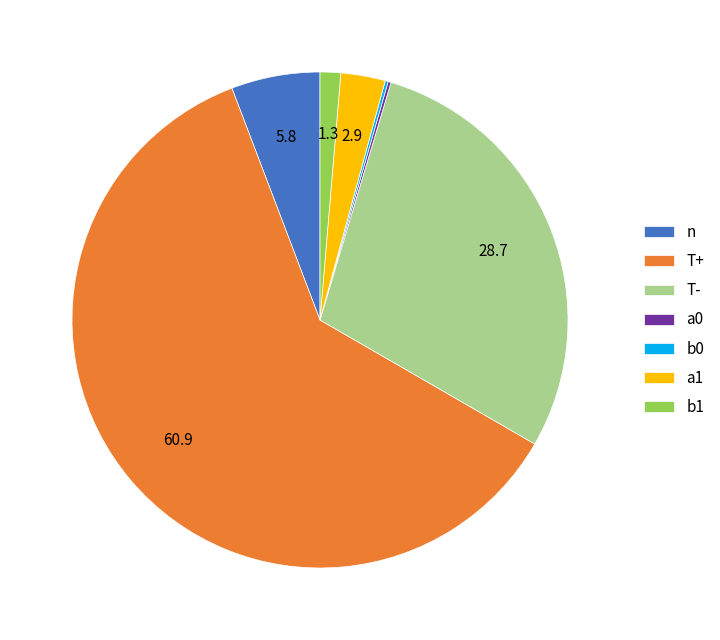

Which has a higher value, b1 or a1?

a1